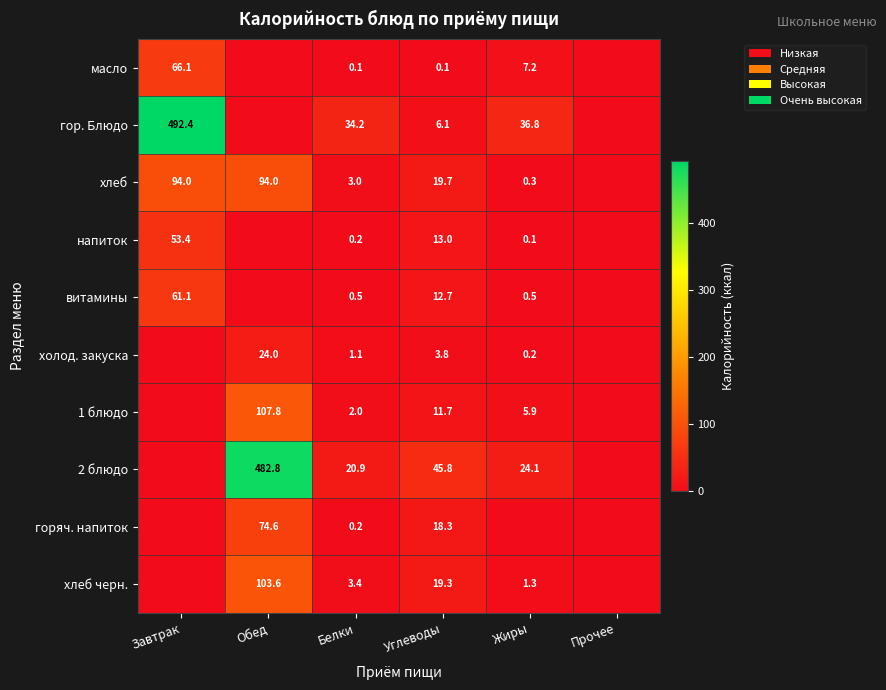

Rank the series at Углеводы from highest to lowest value.

2 блюдо, хлеб, хлеб черн., горяч. напиток, напиток, витамины, 1 блюдо, гор. Блюдо, холод. закуска, масло